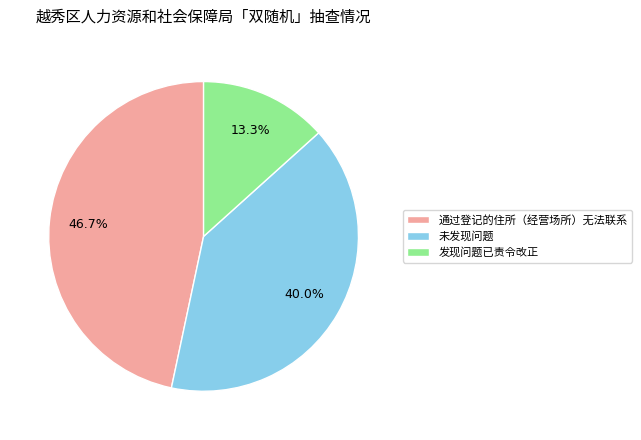

To the nearest percent, what portion does 通过登记的住所（经营场所）无法联系 represent?

47%